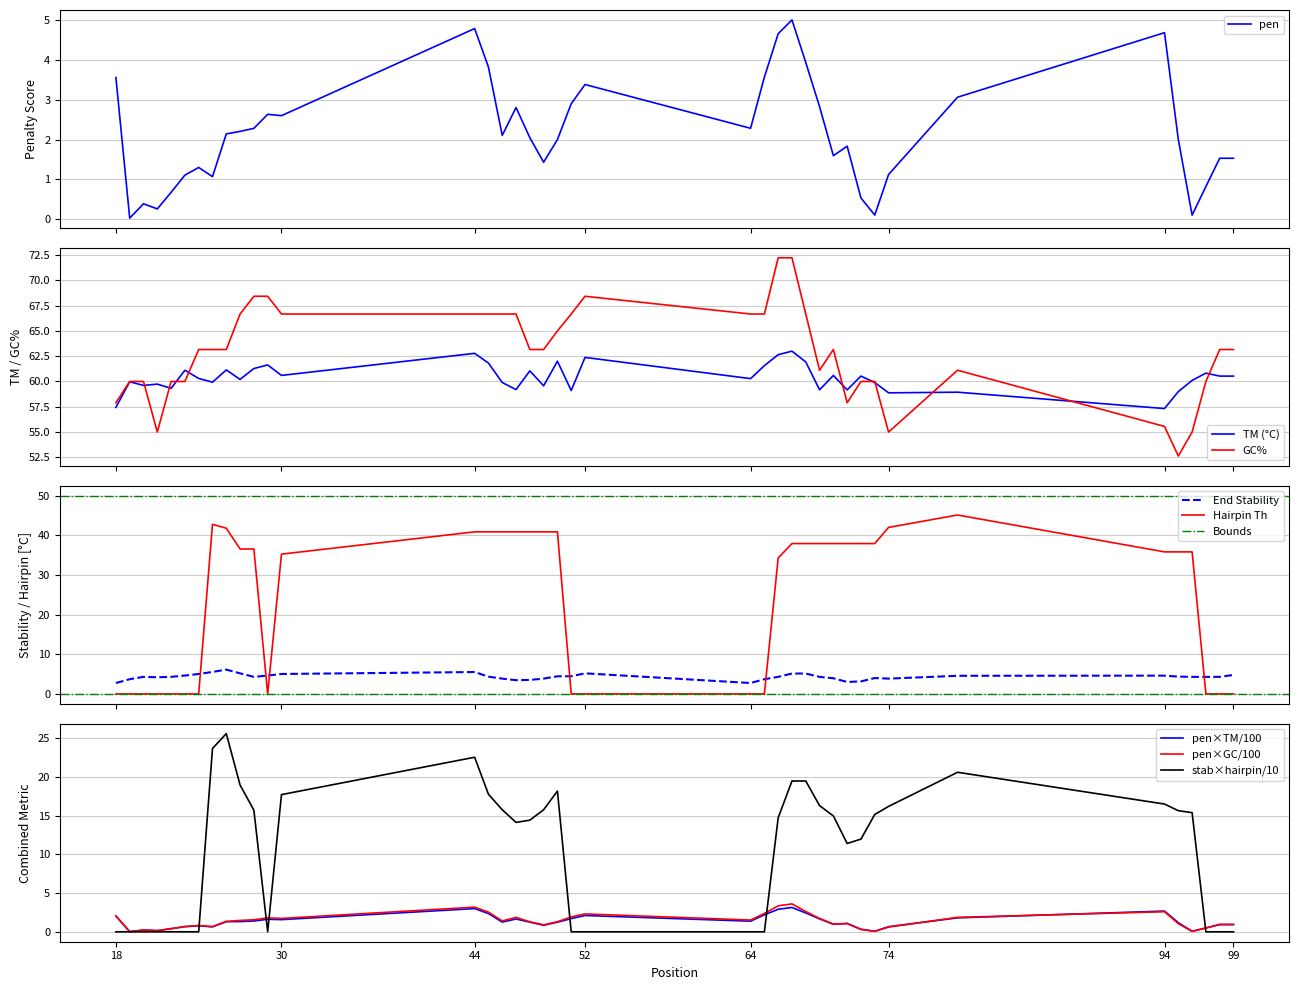

Reading left to right, list all the values displayed in this chart.

pen: 18=3.6	19=0.0	20=0.4	21=0.3	22=0.7	23=1.1	24=1.3	25=1.1	26=2.1	27=2.2	28=2.3	29=2.6	30=2.6	44=4.8	45=3.8	46=2.1	47=2.8	48=2.0	49=1.4	50=2.0	51=2.9	52=3.4	64=2.3	65=3.6	66=4.7	67=5.0	68=3.9	69=2.8	70=1.6	71=1.8	72=0.5	73=0.1	74=1.1	79=3.1	94=4.7	95=2.0	96=0.1	97=0.8	98=1.5	99=1.5
PRIMER_LEFT_0_TM: 18=57.4	19=60.0	20=59.6	21=59.7	22=59.3	23=61.1	24=60.3	25=59.9	26=61.1	27=60.2	28=61.3	29=61.6	30=60.6	44=62.8	45=61.8	46=59.9	47=59.2	48=61.0	49=59.6	50=62.0	51=59.1	52=62.4	64=60.3	65=61.6	66=62.6	67=63.0	68=61.9	69=59.2	70=60.6	71=59.2	72=60.5	73=59.9	74=58.9	79=58.9	94=57.3	95=59.0	96=60.1	97=60.8	98=60.5	99=60.5
PRIMER_LEFT_0_GC_PERCENT: 18=57.9	19=60.0	20=60.0	21=55.0	22=60.0	23=60.0	24=63.2	25=63.2	26=63.2	27=66.7	28=68.4	29=68.4	30=66.7	44=66.7	45=66.7	46=66.7	47=66.7	48=63.2	49=63.2	50=65.0	51=66.7	52=68.4	64=66.7	65=66.7	66=72.2	67=72.2	68=66.7	69=61.1	70=63.2	71=57.9	72=60.0	73=60.0	74=55.0	79=61.1	94=55.6	95=52.6	96=55.0	97=60.0	98=63.2	99=63.2
PRIMER_LEFT_0_END_STABILITY: 18=2.8	19=3.7	20=4.3	21=4.2	22=4.3	23=4.6	24=5.0	25=5.5	26=6.1	27=5.2	28=4.3	29=4.6	30=5.0	44=5.5	45=4.3	46=3.9	47=3.5	48=3.5	49=3.9	50=4.5	51=4.5	52=5.2	64=2.8	65=3.7	66=4.3	67=5.1	68=5.1	69=4.3	70=4.0	71=3.0	72=3.2	73=4.0	74=3.9	79=4.6	94=4.6	95=4.4	96=4.3	97=4.3	98=4.3	99=4.8
PRIMER_LEFT_0_HAIRPIN_TH: 18=0.0	19=0.0	20=0.0	21=0.0	22=0.0	23=0.0	24=0.0	25=42.8	26=41.8	27=36.6	28=36.6	29=0.0	30=35.3	44=40.9	45=40.9	46=40.9	47=40.9	48=40.9	49=40.9	50=40.9	51=0.0	52=0.0	64=0.0	65=0.0	66=34.3	67=37.9	68=37.9	69=37.9	70=37.9	71=37.9	72=37.9	73=37.9	74=42.0	79=45.1	94=35.8	95=35.8	96=35.8	97=0.0	98=0.0	99=0.0